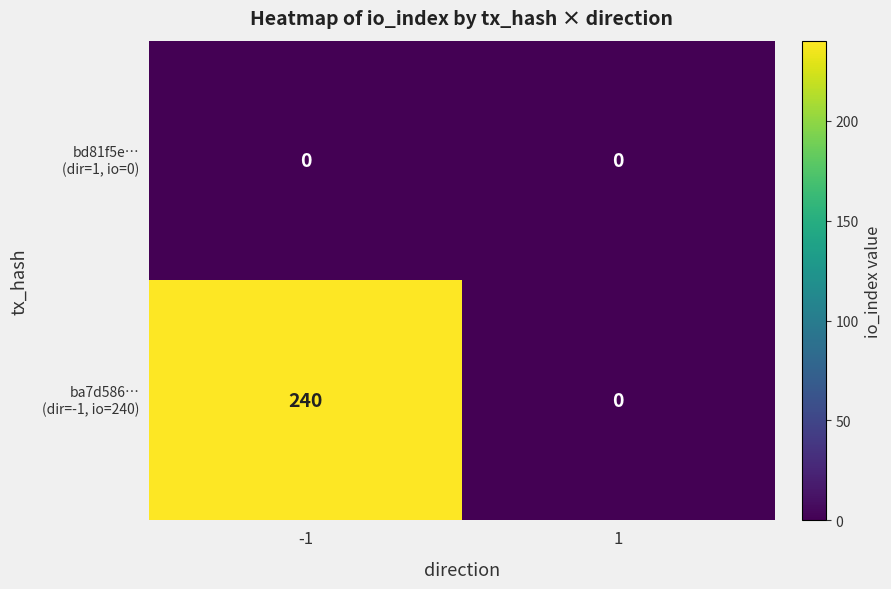

What is the maximum value shown in the chart?

240